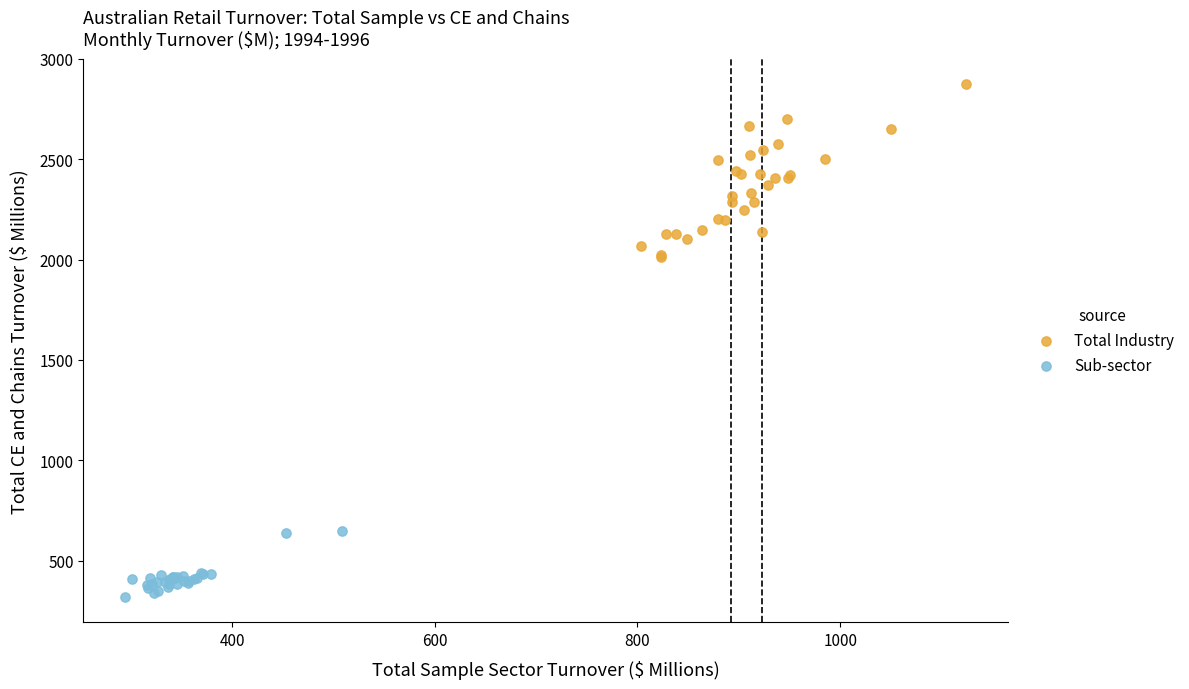

Which series has the widest spread of Y values?

Total Industry